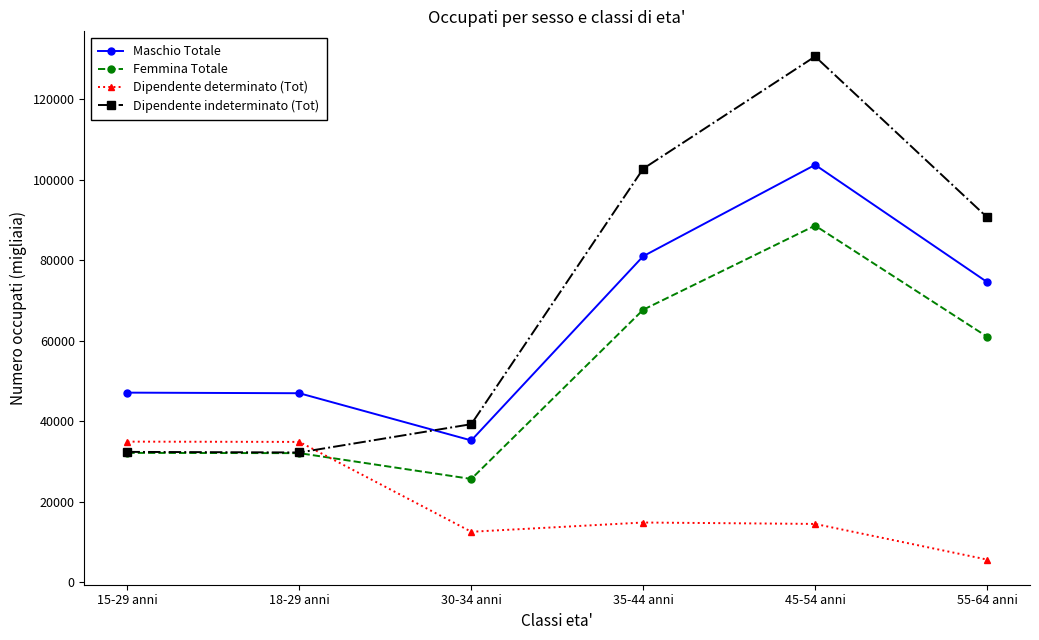

Rank the series at 35-44 anni from highest to lowest value.

Dipendente indeterminato (Tot), Maschio Totale, Femmina Totale, Dipendente determinato (Tot)